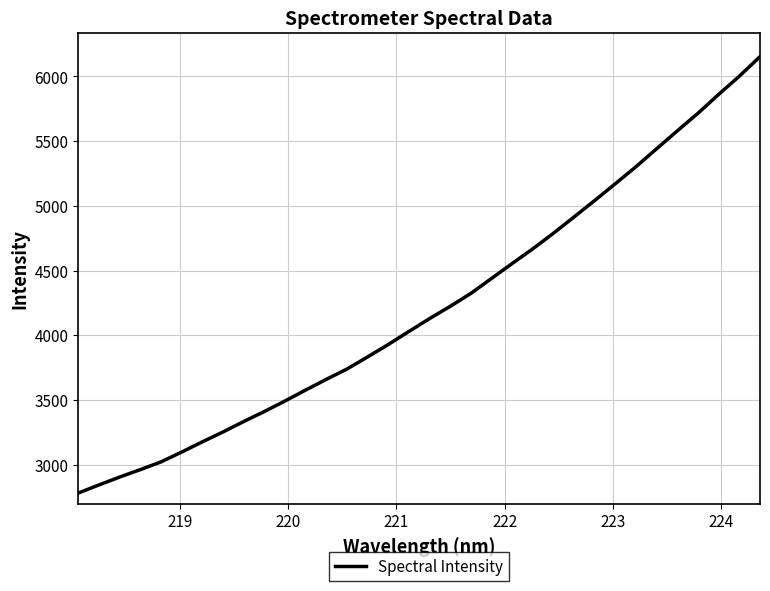

What is the maximum value shown in the chart?

6152.7